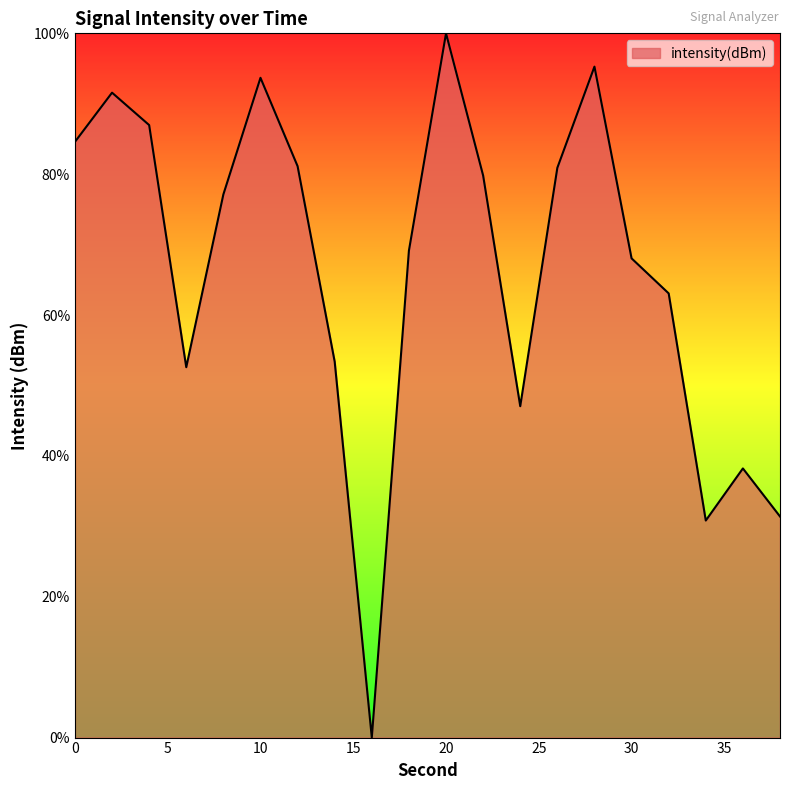

What is the sum of all values?

1324.8